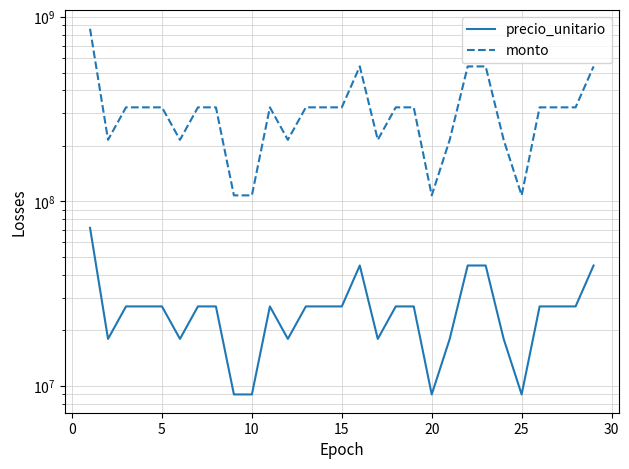

Between 30 and 20, which series saw the biggest shift?

monto